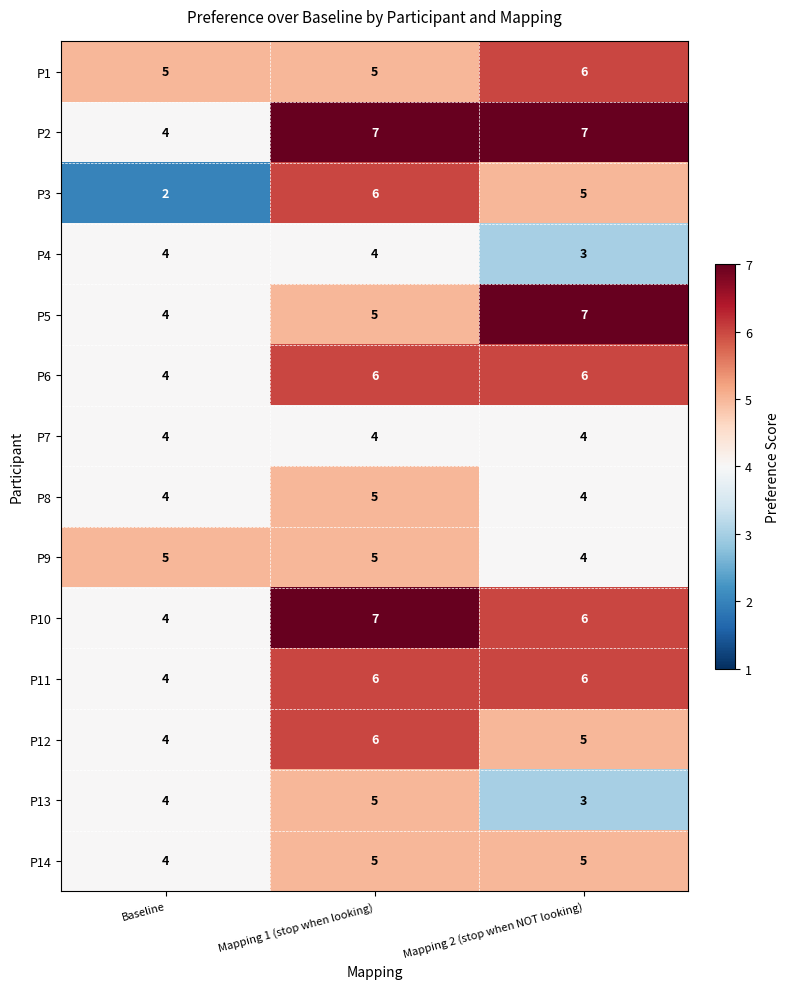

Which label corresponds to the smallest value in the chart?

Baseline